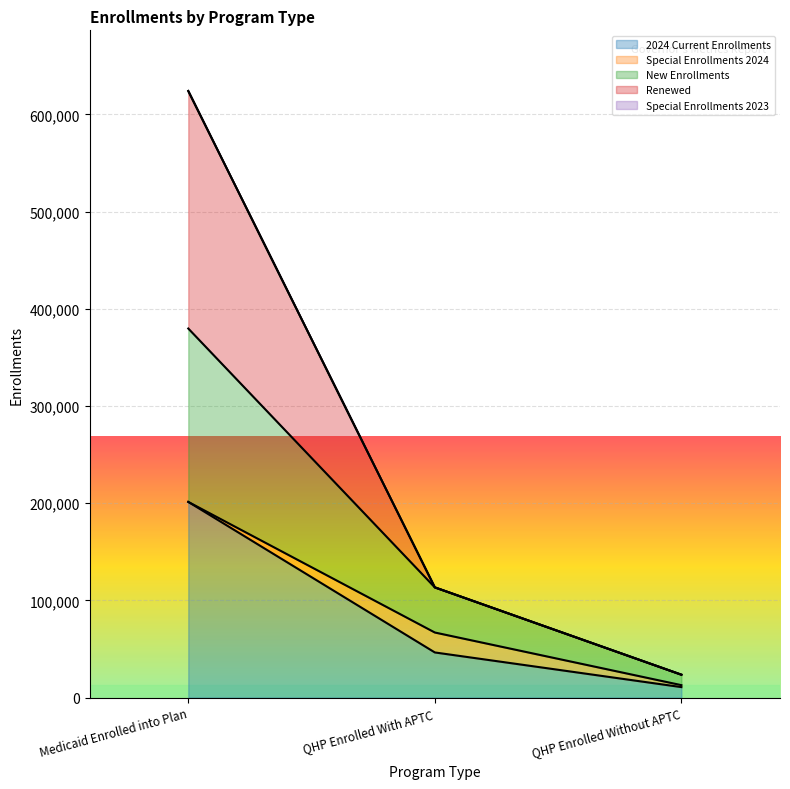

At which label does Renewed first exceed 113384?

Medicaid Enrolled into Plan